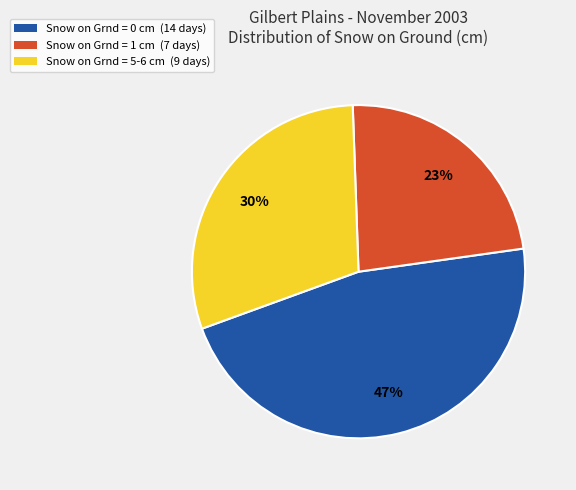

To the nearest percent, what percentage of the pie is Snow on Grnd = 1 cm?

23%